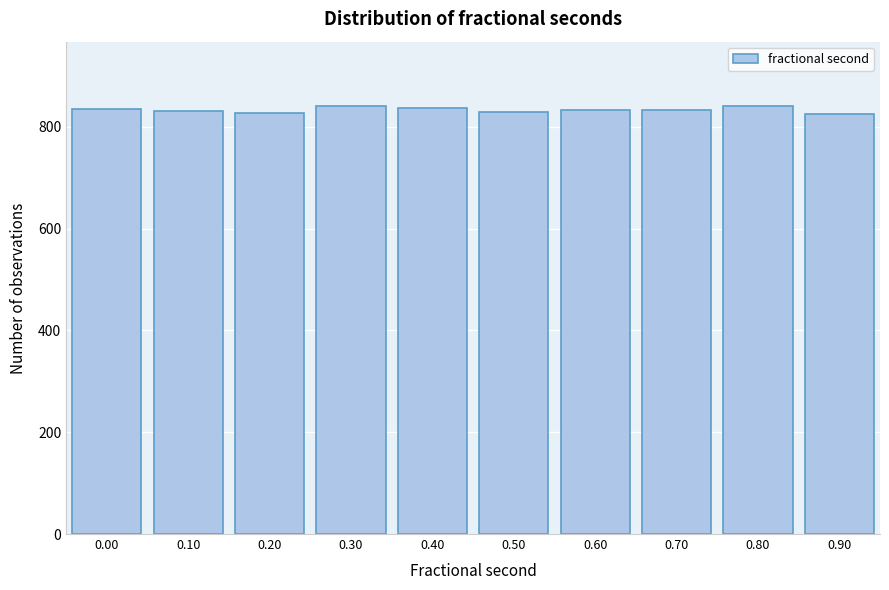

Approximately how many times larger is the value at 0.80 compared to 0.20?

1.0